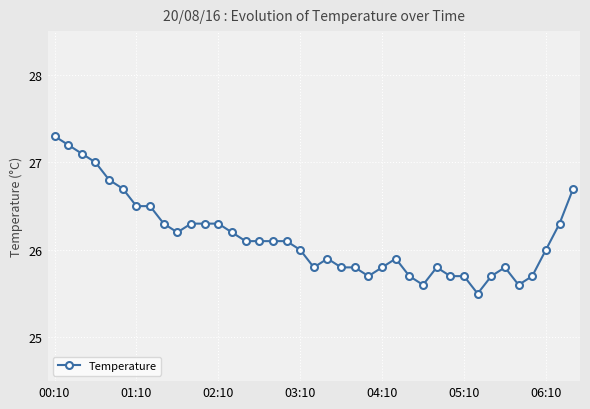

What is the sum of all values?

1019.6